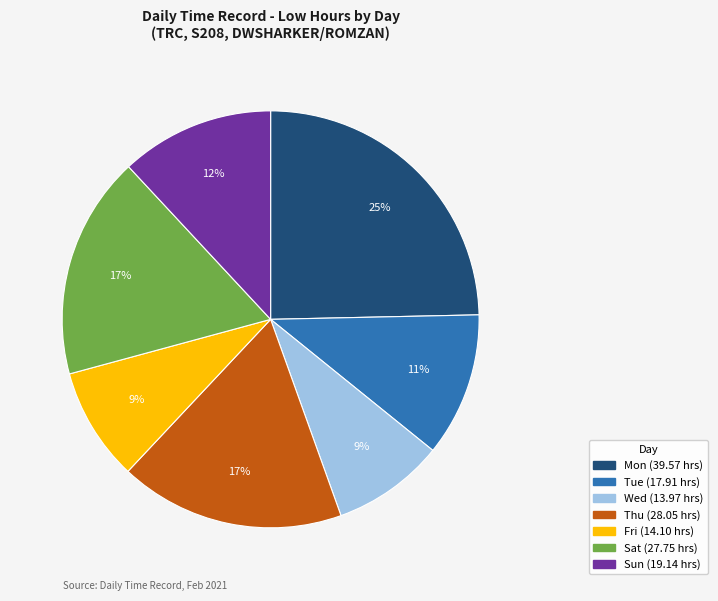

To the nearest percent, what percentage of the pie is Sat?

17%